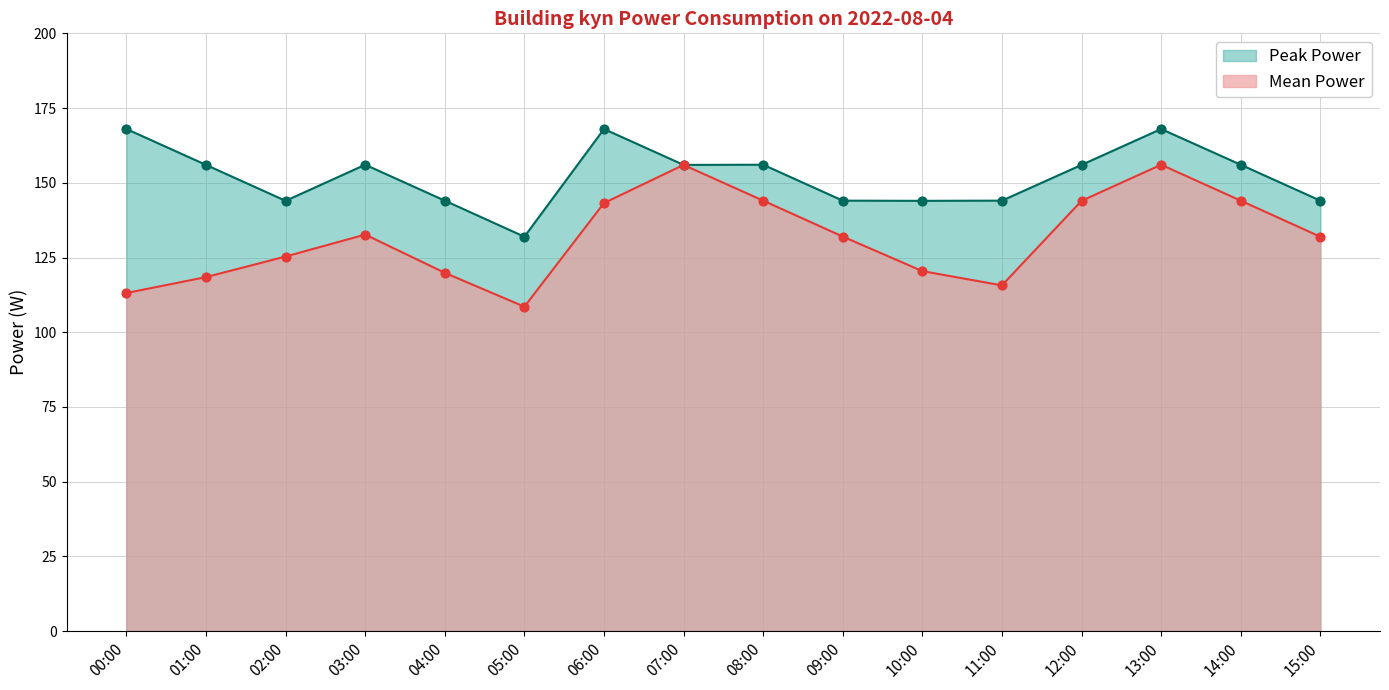

What is the change in value from 00:00 to 11:00?

+2.5